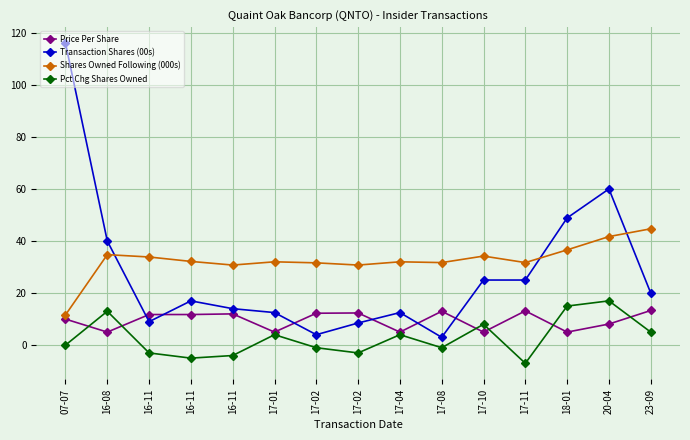

Reading right to left, what are all the values shown in this chart?

Price Per Share: 13.3	8.1	5.0	13.2	5.0	13.0	5.0	12.3	12.2	5.0	12.0	11.8	11.8	5.0	10.0
Transaction Shares (00s): 20.0	60.0	48.9	25.0	25.0	3.0	12.5	8.5	4.0	12.5	14.0	17.0	9.0	40.0	116.0
Shares Owned Following (000s): 44.7	41.7	36.6	31.7	34.2	31.7	32.0	30.8	31.6	32.0	30.8	32.2	33.9	34.8	11.6
Pct Chg Shares Owned: 5.0	17.0	15.0	-7.0	8.0	-1.0	4.0	-3.0	-1.0	4.0	-4.0	-5.0	-3.0	13.0	0.0